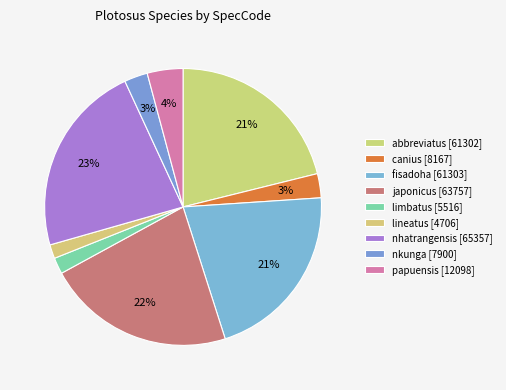

Combined, do nkunga and canius account for over 50%?

No